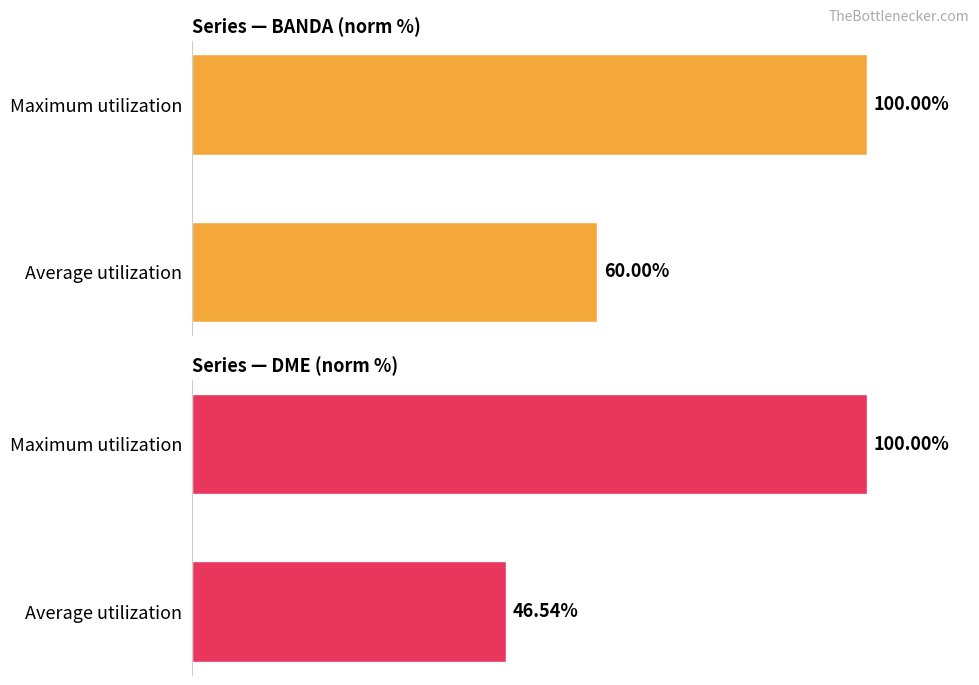

Which series changed the most between Average utilization and Maximum utilization?

DME (norm %)